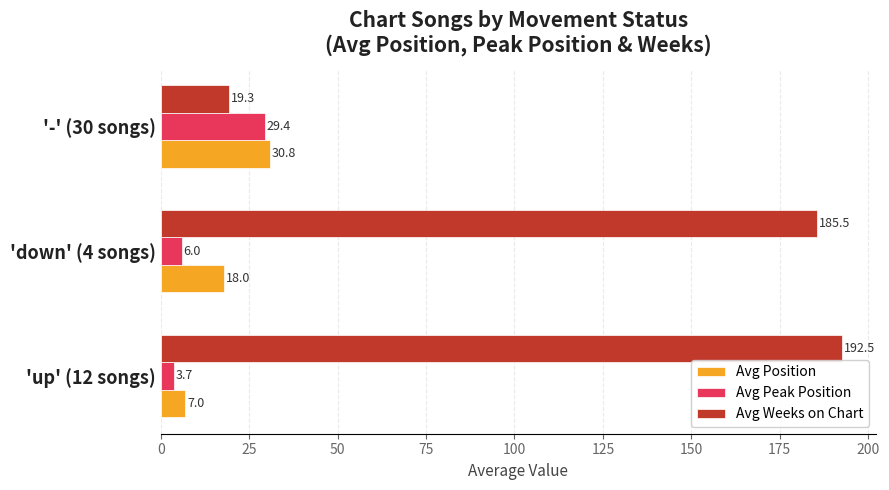

Where is Avg Weeks on Chart nearest to the value 105?

'down' (4 songs)